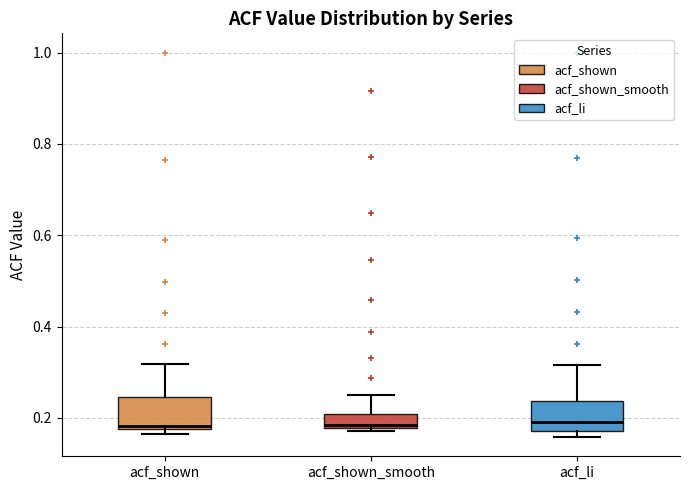

Reading left to right, read every box against the y-axis: the position of its median line, the range the box covers, and the ends of its whiskers. The values are not printed on the chart, so give them approximately, as read against the axis.

acf_shown: median 0.18 (just above the box's lower edge), box 0.18 to 0.24, whiskers 0.16 to 0.32
acf_shown_smooth: median 0.18 (just above the box's lower edge), box 0.18 to 0.20, whiskers 0.18 (just below the box's lower edge) to 0.26
acf_li: median 0.20, box 0.18 to 0.24, whiskers 0.16 to 0.32